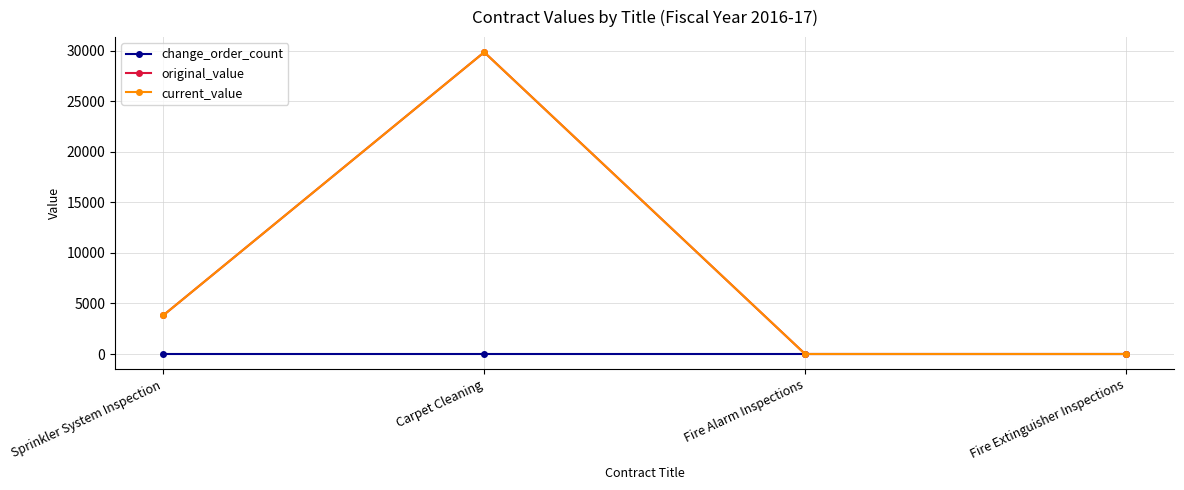

The original_value series shows -18700.9 at Fire Extinguisher Inspections. True or false?

False